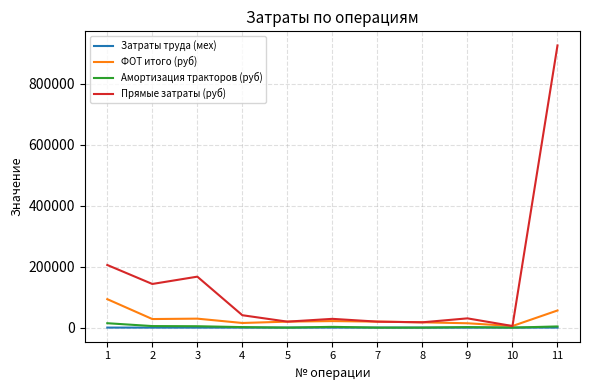

The value of Прямые затраты (руб) at 11 is 925691.9. True or false?

True